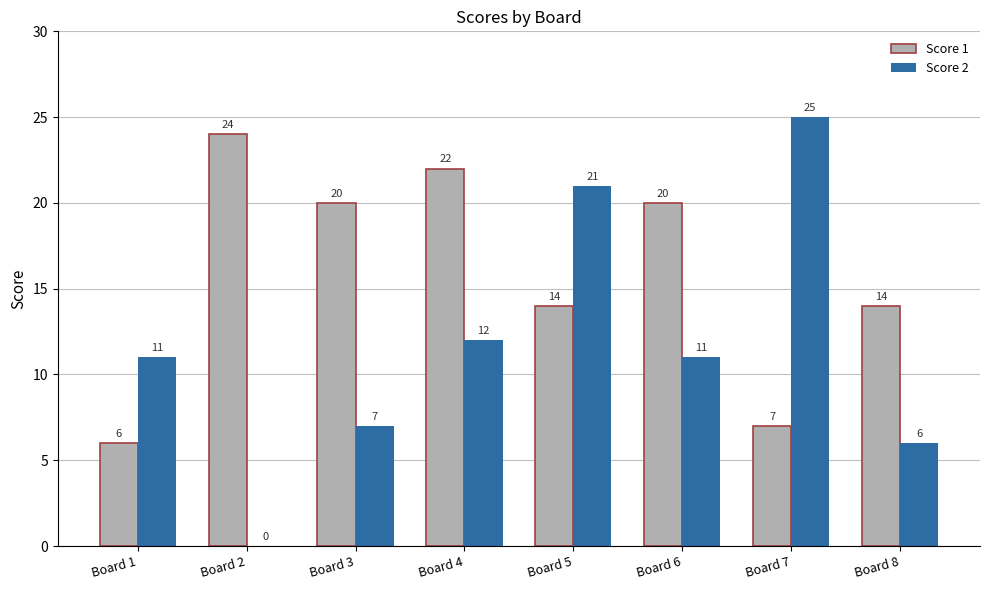

The Score 1 series shows 14 at Board 8. True or false?

True